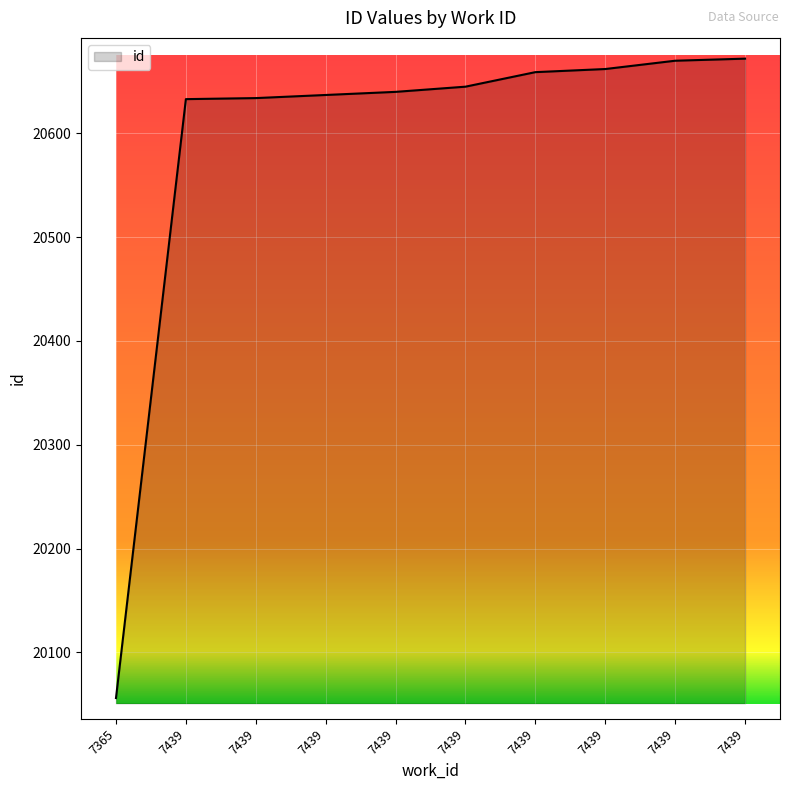

True or false: the data shows 35965 at 7439.

False